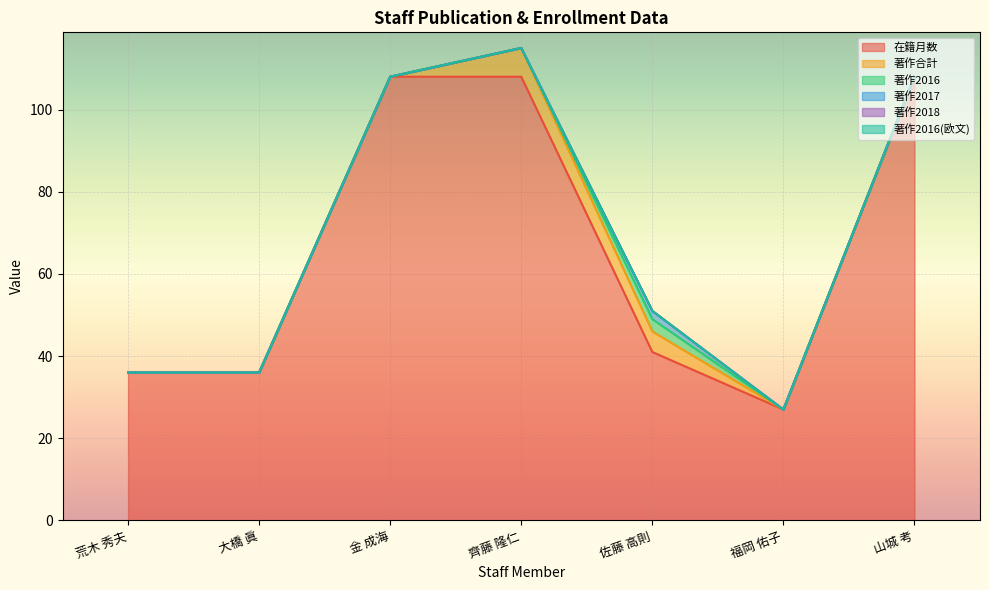

What is the label of the 5th point from the left?

佐藤 高則